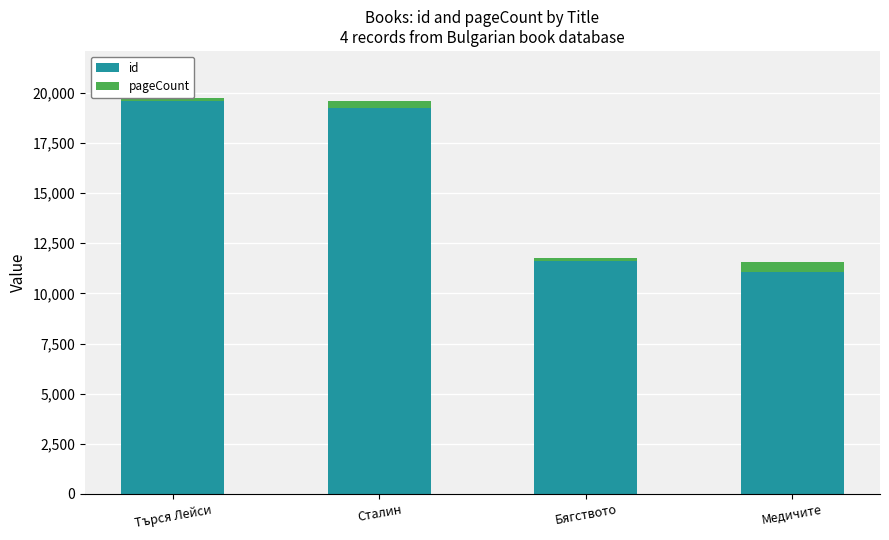

Is it true that id equals 34221 at Сталин?

False